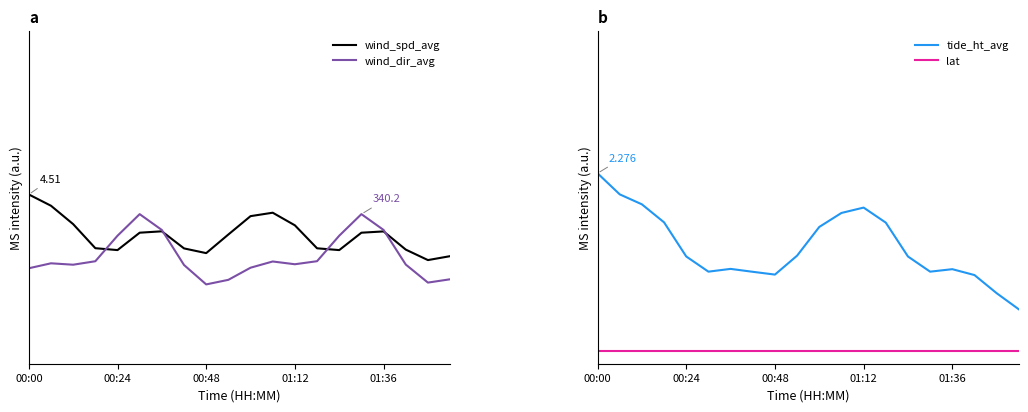

Which category has the lowest value across all series?

00:00